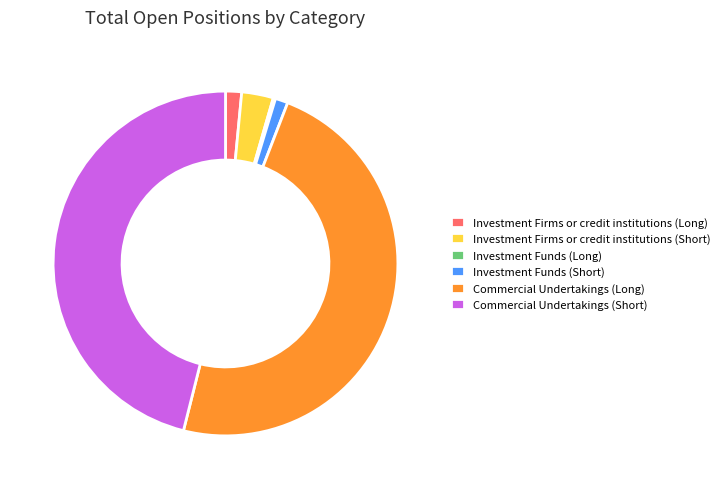

Which slice is the largest?

Commercial Undertakings (Long)